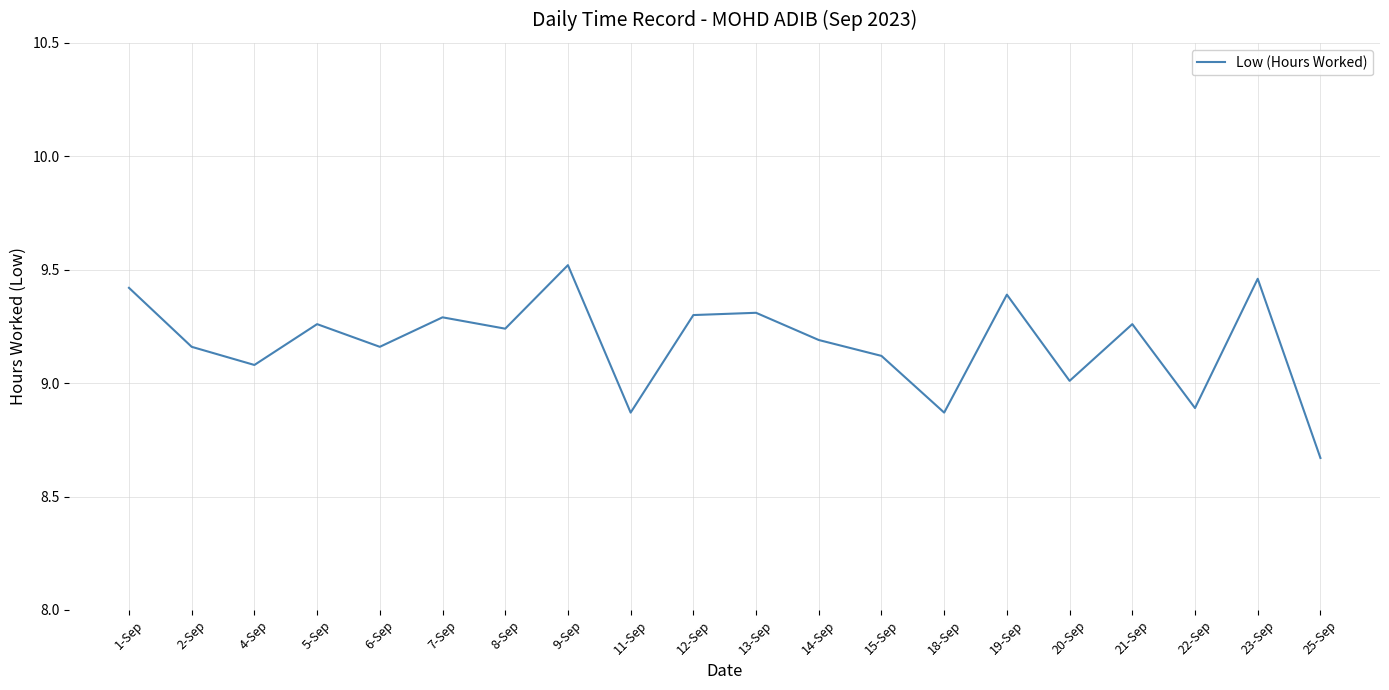

Which category has the lowest value across all series?

25-Sep